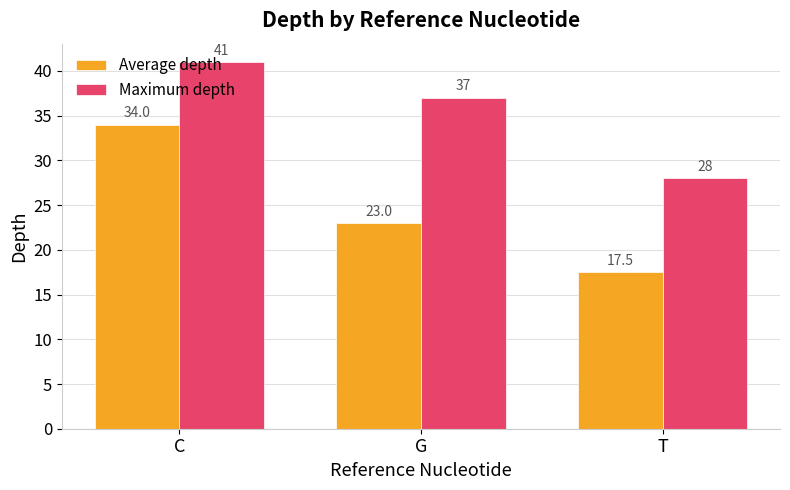

Is it true that Average depth equals 34.0 at C?

True